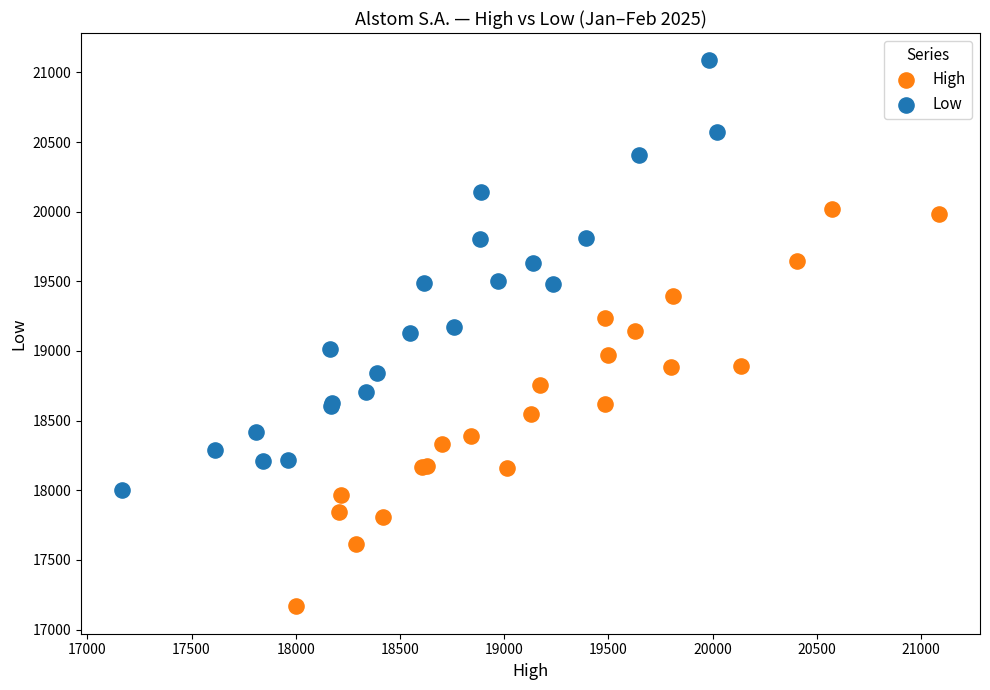

What are all the series names shown in the legend?

High, Low